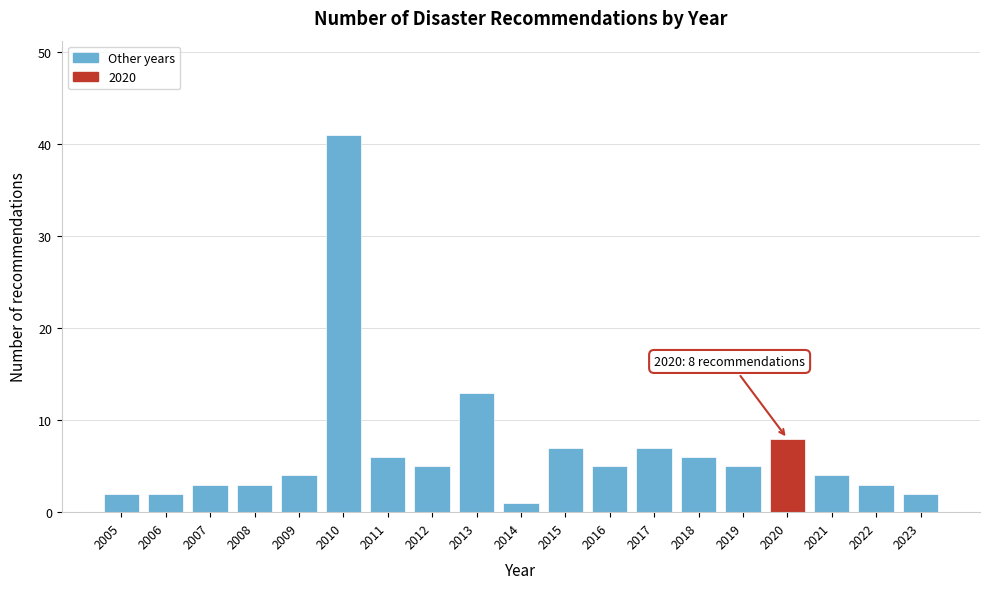

Reading right to left, transcribe all the data shown in this chart.

2023=2	2022=3	2021=4	2020=8	2019=5	2018=6	2017=7	2016=5	2015=7	2014=1	2013=13	2012=5	2011=6	2010=41	2009=4	2008=3	2007=3	2006=2	2005=2